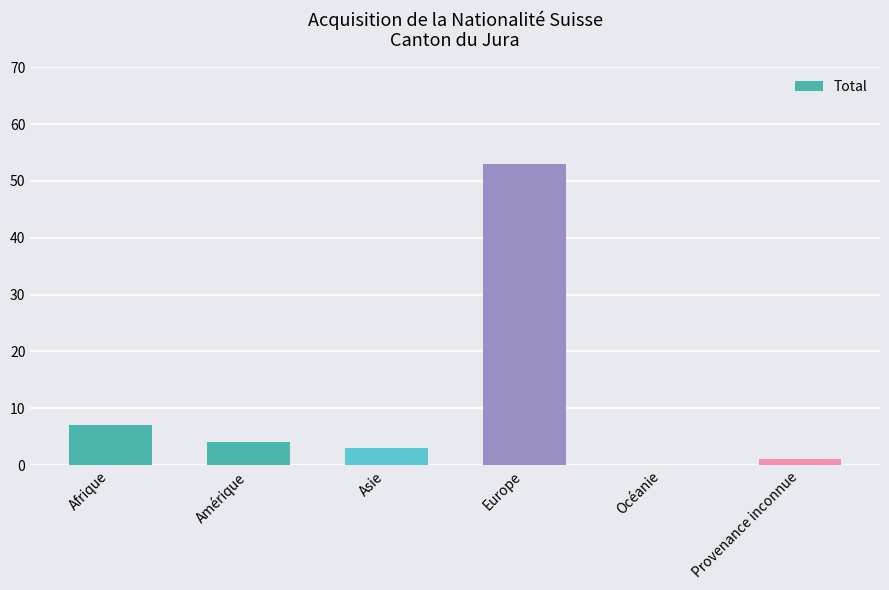

Is it true that the value at Provenance inconnue is 1?

True